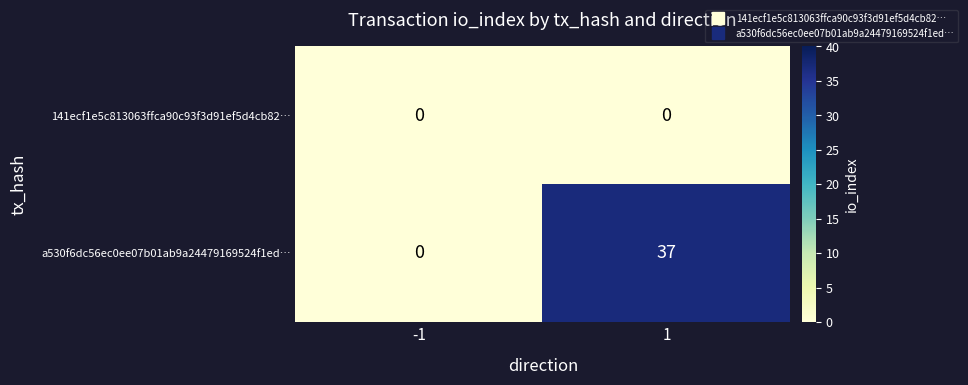

Which series changed the most between -1 and 1?

a530f6dc56ec0ee07b01ab9a24479169524f1ed…